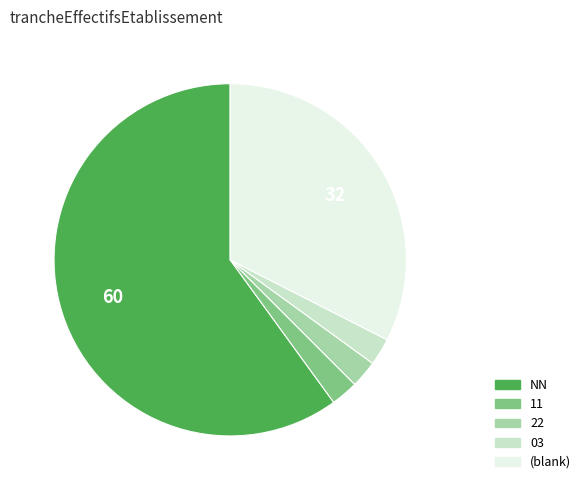

Is there any slice that represents more than half of the pie?

Yes